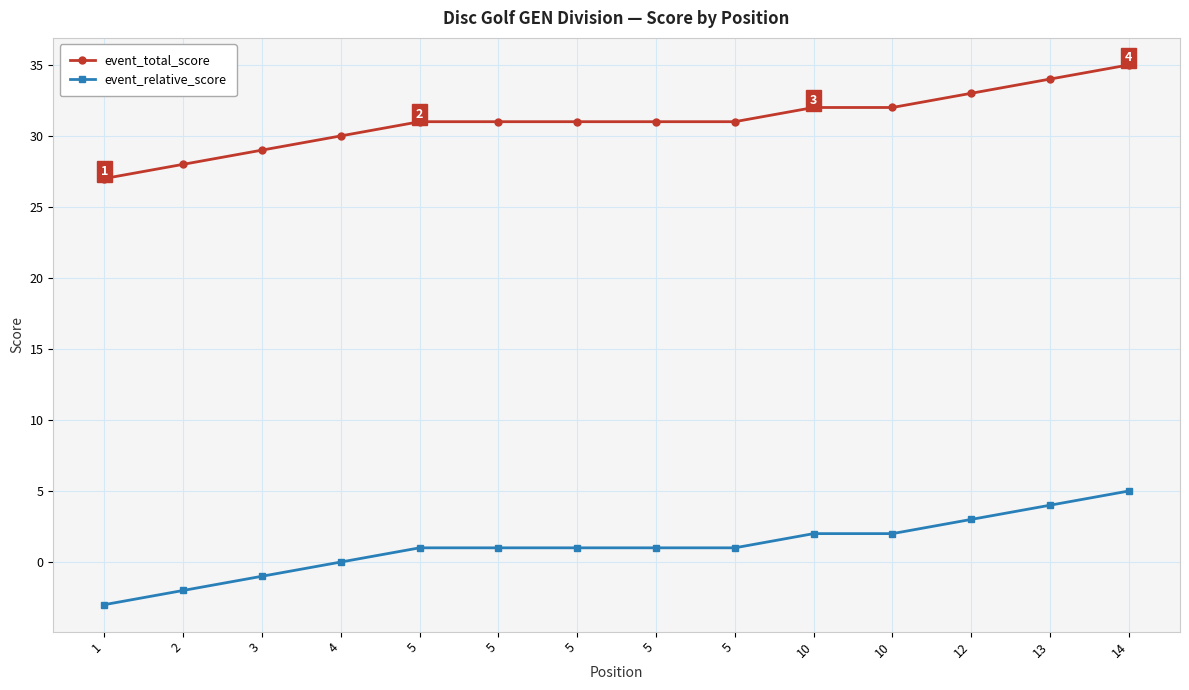

True or false: event_total_score has more than 2 points higher than both neighbors.

False